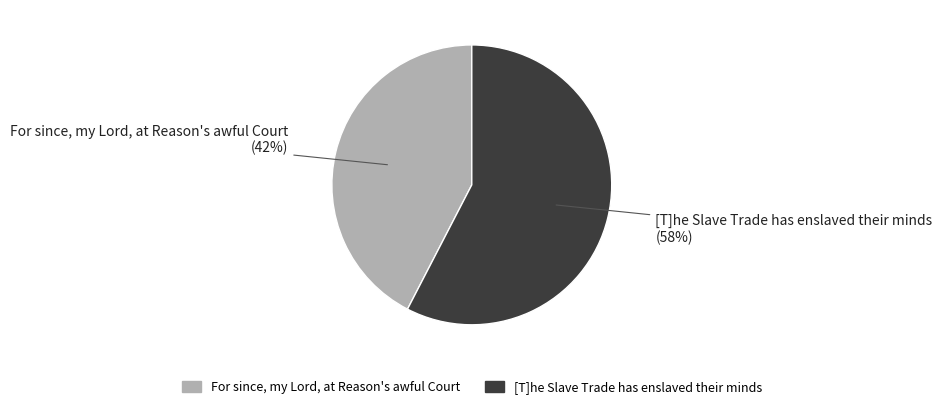

To the nearest percent, what portion does For since, my Lord, at Reason's awful Court represent?

42%